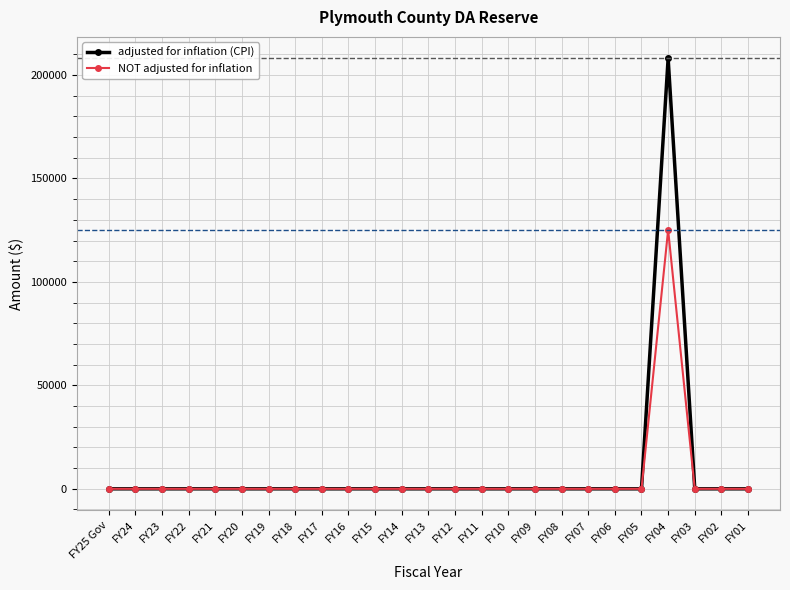

What is the highest value of the NOT adjusted for inflation series?

125132